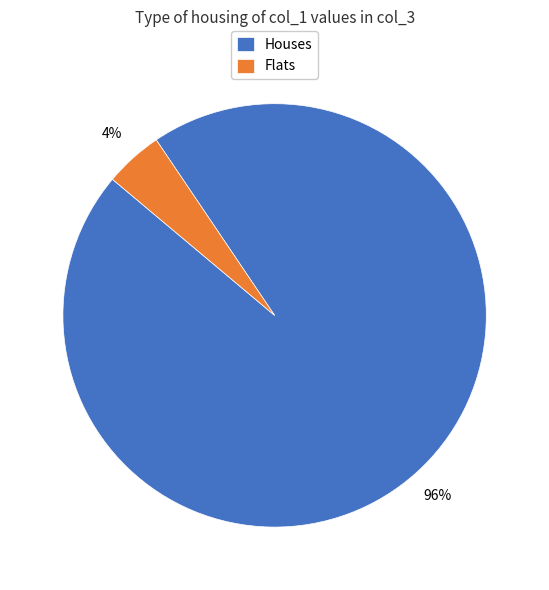

Combined, do Houses and Flats account for over 50%?

Yes